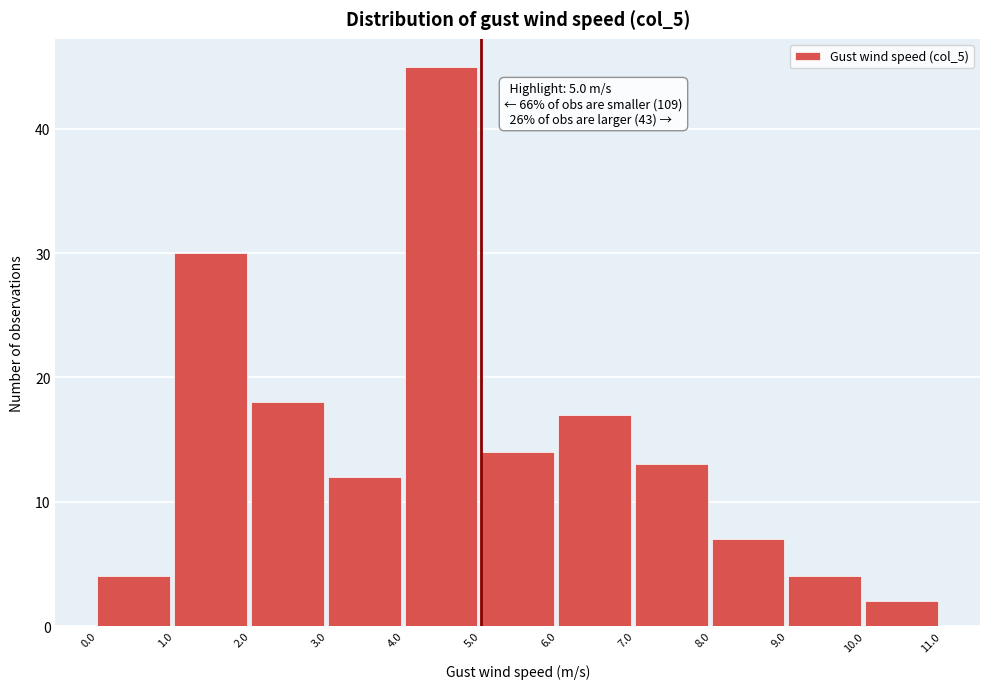

Which range on the x-axis has the tallest bar?

4.0 to 5.0